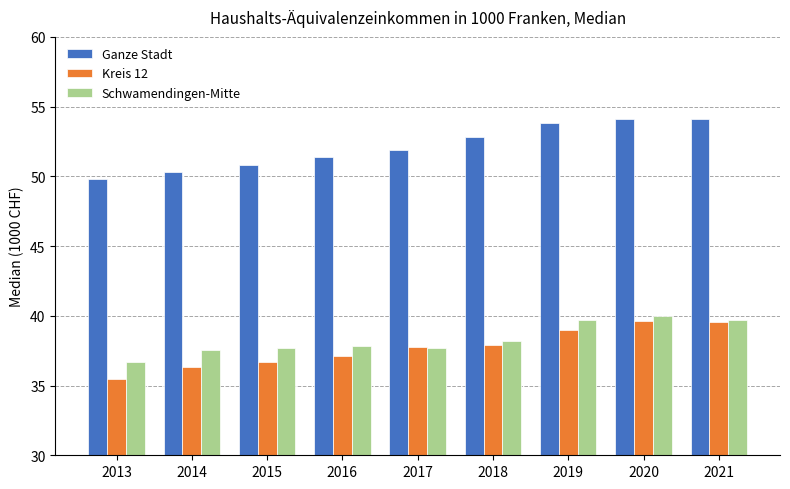

What is the difference between the maximum and second lowest values in the Kreis 12 series?

3.3